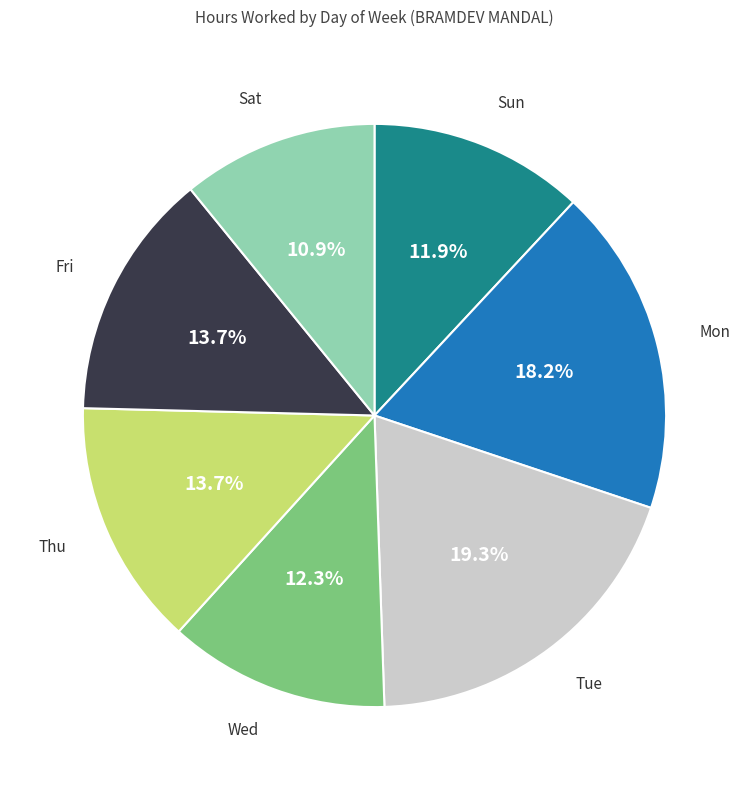

Is Tue the majority of the pie?

No